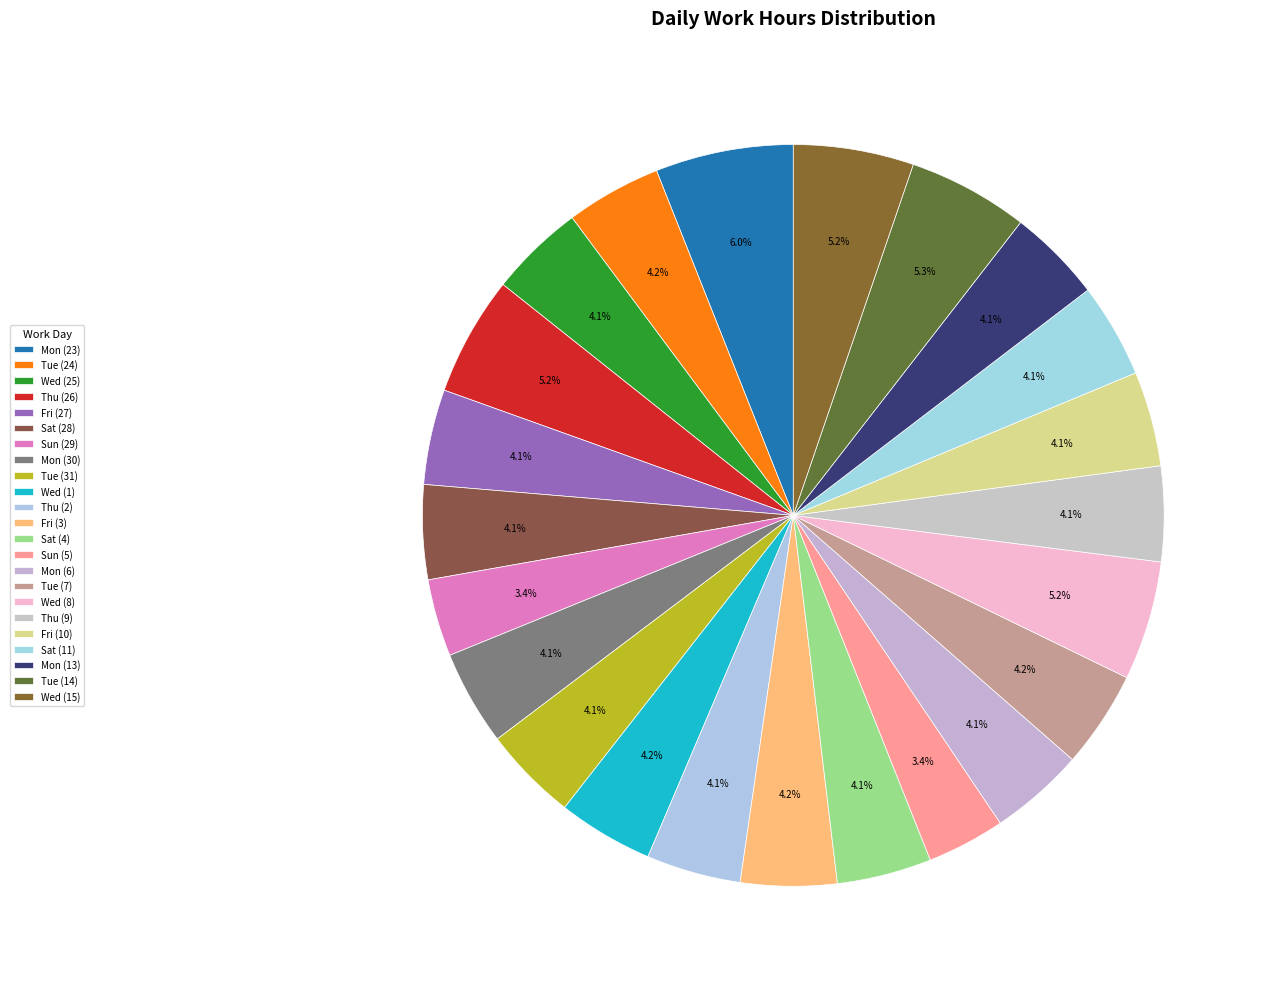

How many segments does this pie chart have?

23